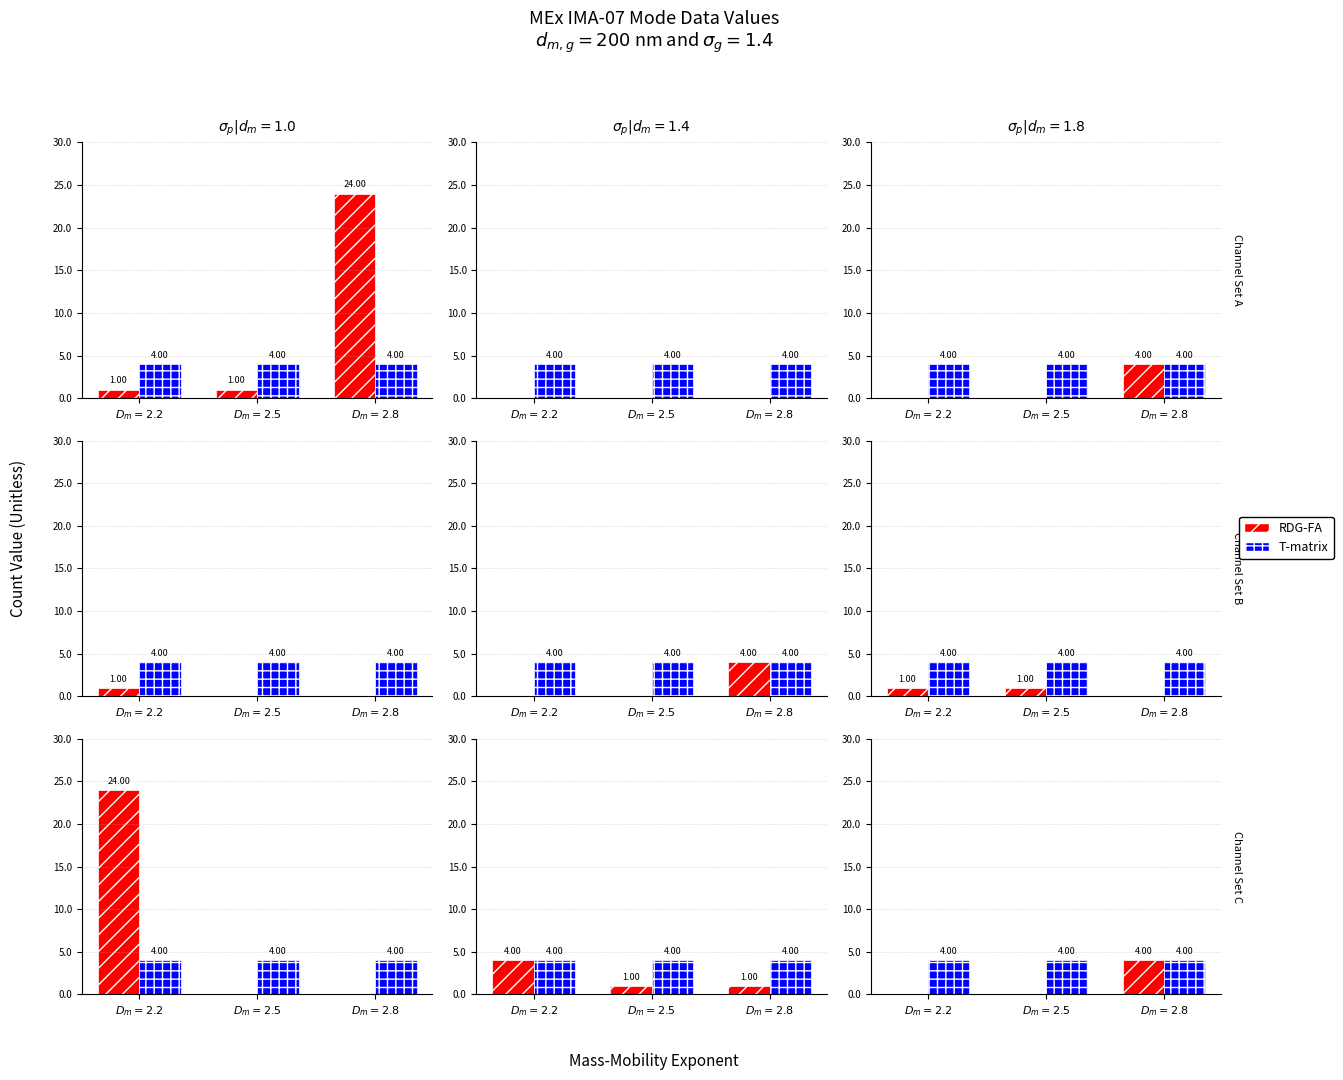

At which label does RDG-FA reach its peak?

$D_m=2.8$